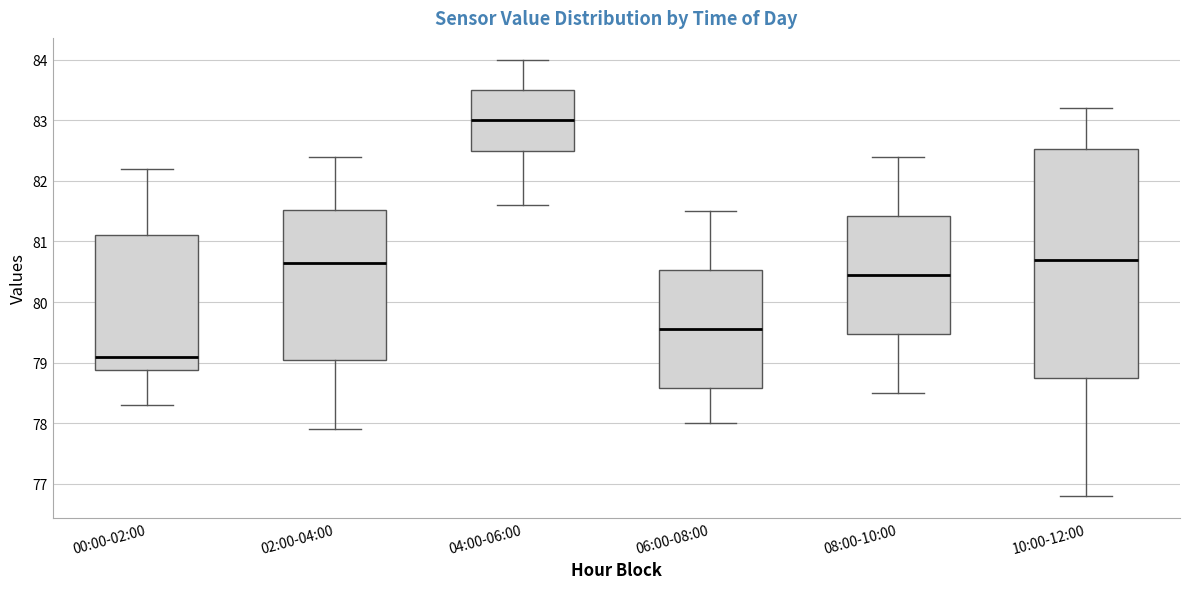

Where is the lower edge of the box for 08:00-10:00 on the y-axis? The values are not printed on the chart, so give them approximately, as read against the axis.

79.5